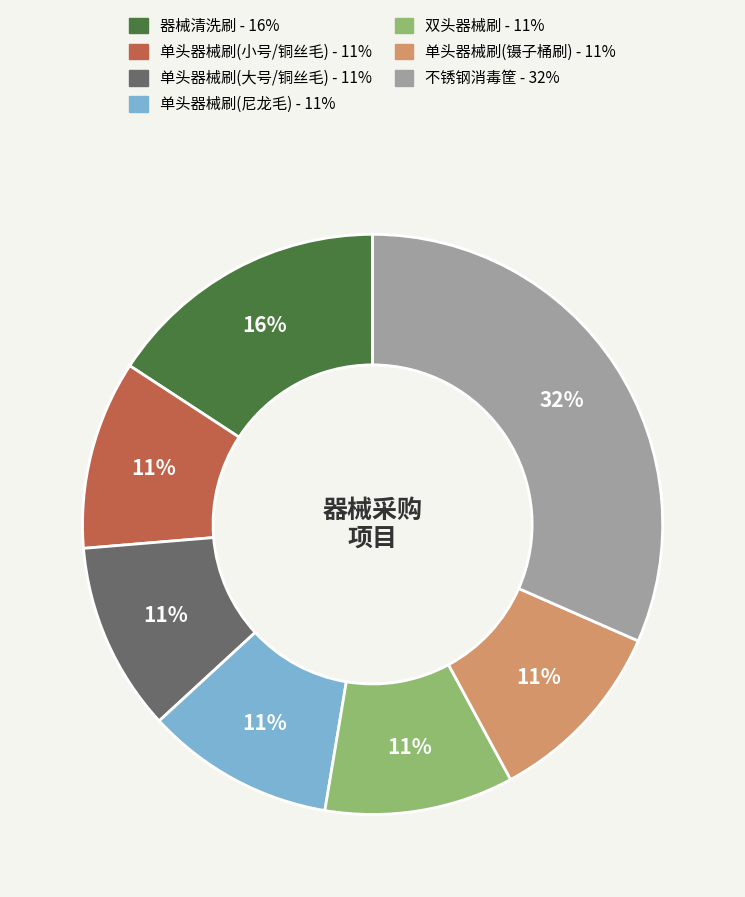

Is 双头器械刷 the majority of the pie?

No